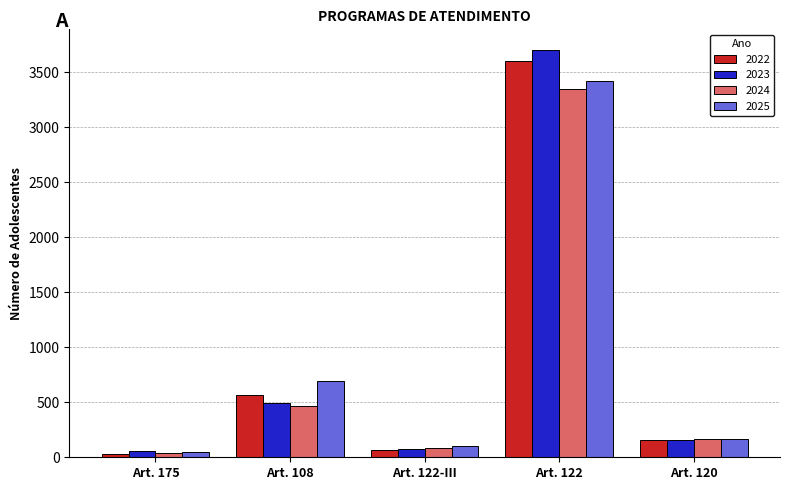

Where does the 2022 series first go above 153?

Art. 108